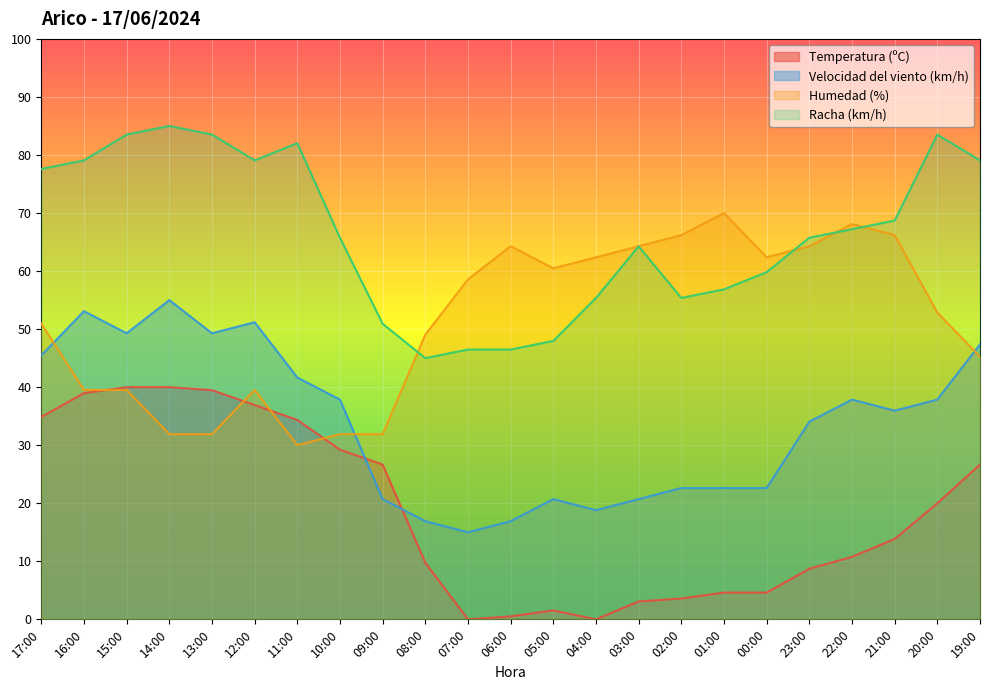

What is the difference between the Racha (km/h) values at 00:00 and 14:00?

25.2